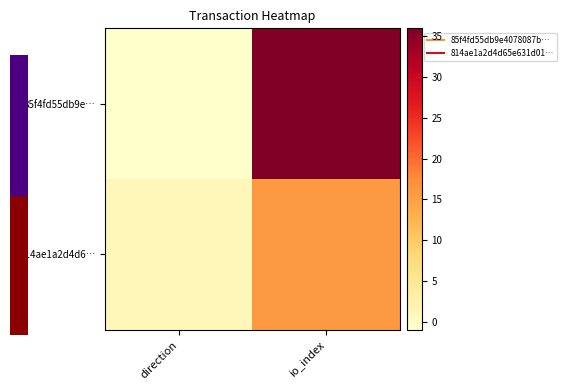

Reading left to right, transcribe all the data shown in this chart.

85f4fd55db9e…: direction=-1	io_index=36
814ae1a2d4d6…: direction=1	io_index=16